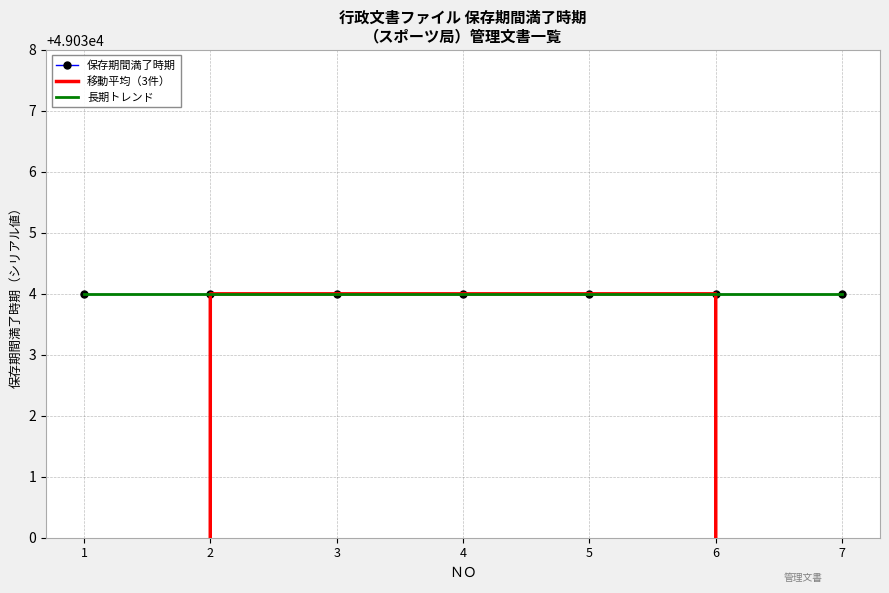

True or false: 保存期間満了時期 and 移動平均（3件） cross at least once.

False